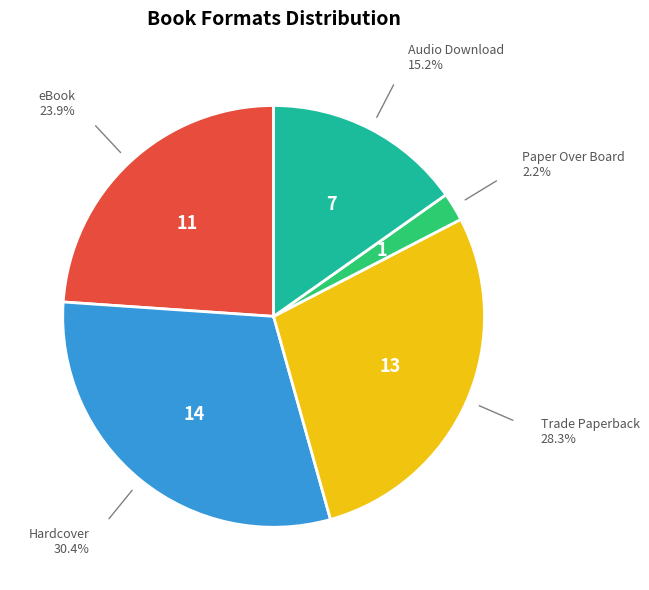

Is there a majority slice in this chart?

No